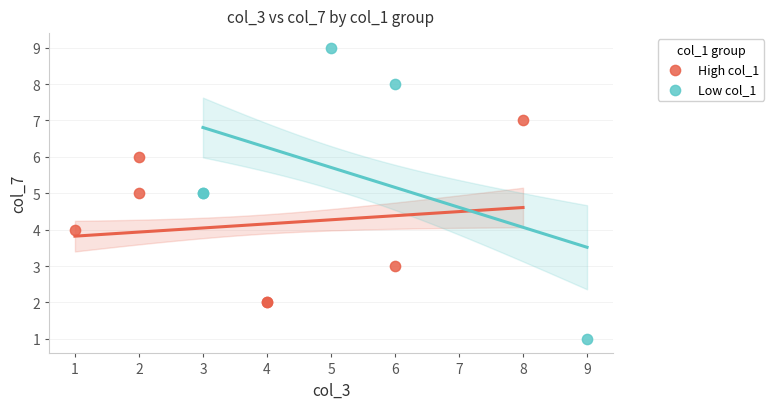

Which series contains the highest Y value?

Low col_1